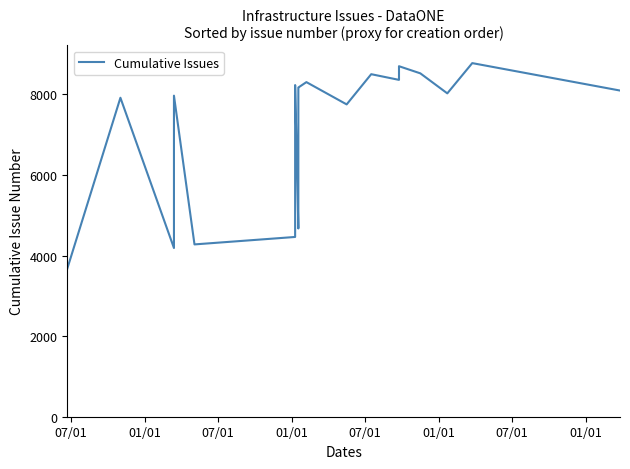

Reading right to left, list all the values displayed in this chart.

8098	8779	8028	8525	8702	8363	8504	7754	8307	8173	8172	8061	8038	8036	8025	7939	7889	7882	7801	7716	7668	7224	6377	4674	8234	8227	8097	7940	4463	4278	7971	4188	7919	3676